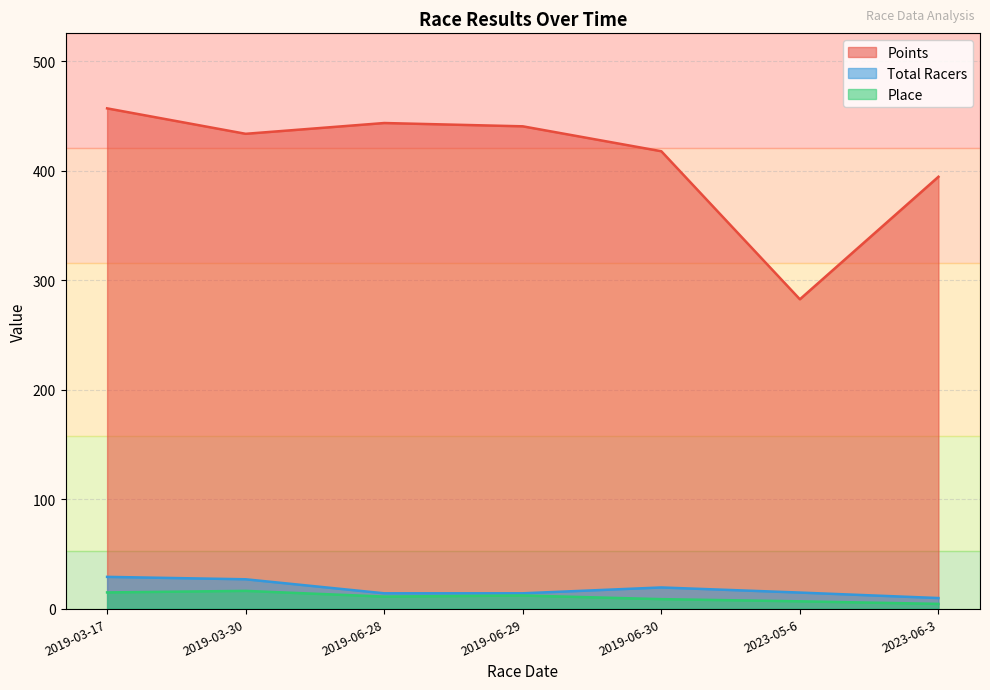

What is the sum of all Total Racers values?

127.5